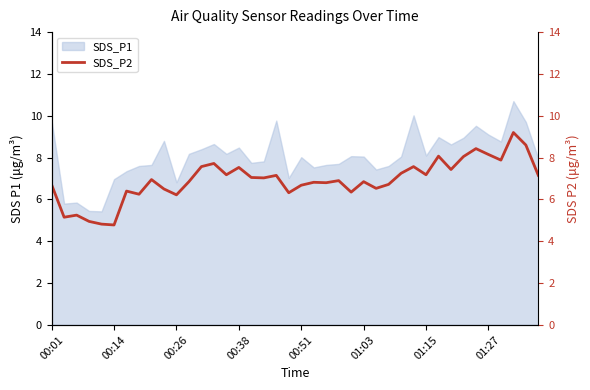

What is the difference between the values at 36 and 24?

1.5